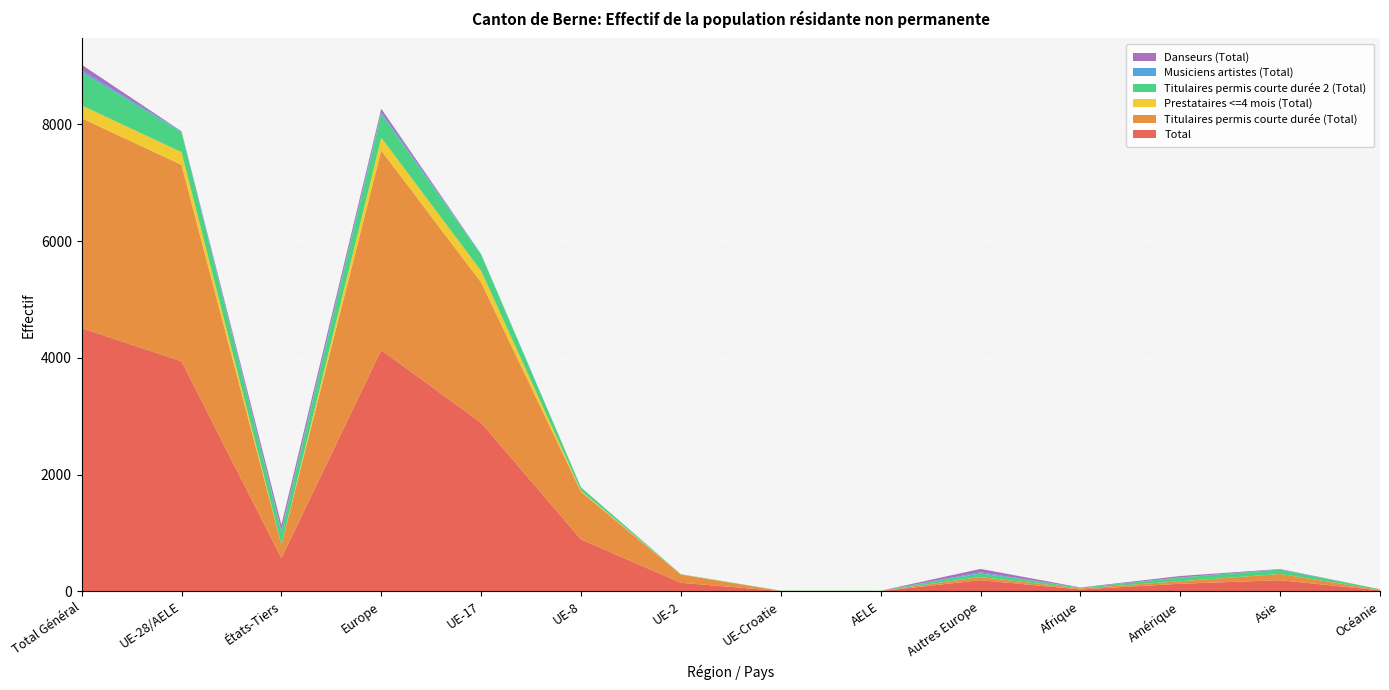

Reading left to right, extract all data points from this chart.

Total: Total Général=4510	UE-28/AELE=3940	États-Tiers=570	Europe=4133	UE-17=2888	UE-8=891	UE-2=148	UE-Croatie=7	AELE=6	Autres Europe=193	Afrique=34	Amérique=132	Asie=192	Océanie=19
Titulaires permis courte durée (Total): Total Général=3594	UE-28/AELE=3365	États-Tiers=229	Europe=3418	UE-17=2404	UE-8=815	UE-2=141	UE-Croatie=2	AELE=3	Autres Europe=53	Afrique=18	Amérique=43	Asie=107	Océanie=8
Prestataires <=4 mois (Total): Total Général=219	UE-28/AELE=218	États-Tiers=1	Europe=219	UE-17=197	UE-8=18	UE-2=3	UE-Croatie=0	AELE=0	Autres Europe=1	Afrique=0	Amérique=0	Asie=0	Océanie=0
Titulaires permis courte durée 2 (Total): Total Général=567	UE-28/AELE=343	États-Tiers=224	Europe=405	UE-17=278	UE-8=54	UE-2=3	UE-Croatie=5	AELE=3	Autres Europe=62	Afrique=12	Amérique=63	Asie=76	Océanie=11
Musiciens artistes (Total): Total Général=35	UE-28/AELE=14	États-Tiers=21	Europe=32	UE-17=9	UE-8=4	UE-2=1	UE-Croatie=0	AELE=0	Autres Europe=18	Afrique=0	Amérique=1	Asie=2	Océanie=0
Danseurs (Total): Total Général=95	UE-28/AELE=0	États-Tiers=95	Europe=59	UE-17=0	UE-8=0	UE-2=0	UE-Croatie=0	AELE=0	Autres Europe=59	Afrique=4	Amérique=25	Asie=7	Océanie=0